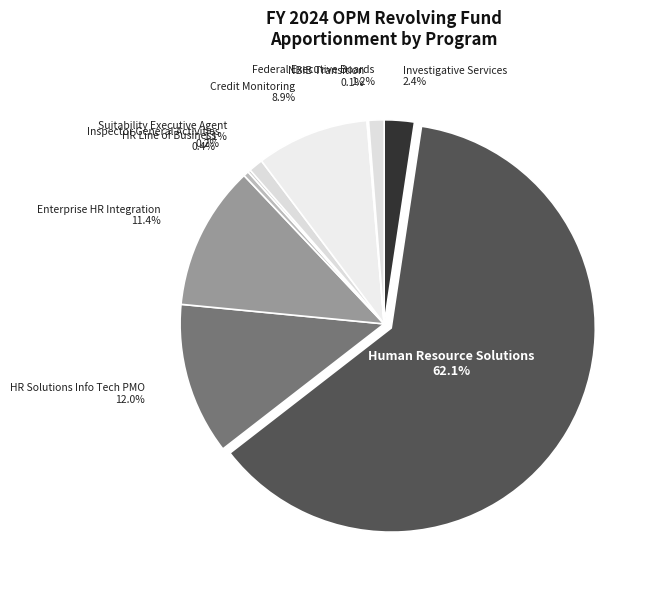

Which category has the biggest portion of the pie?

Human Resource Solutions